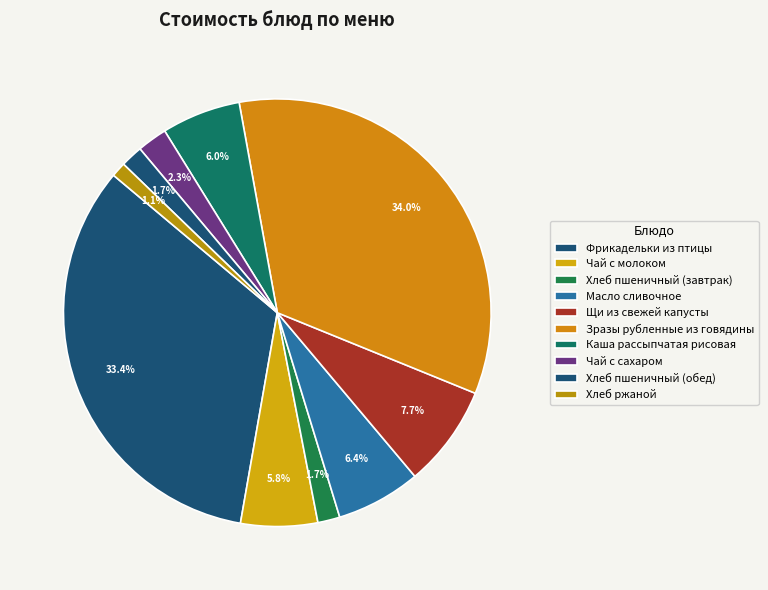

How many segments does this pie chart have?

10